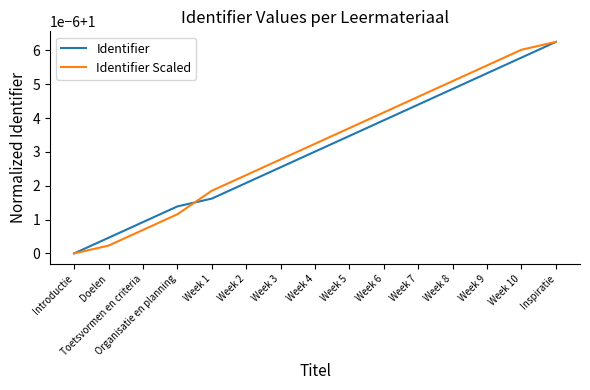

What is the label of the 6th point from the right?

Week 6